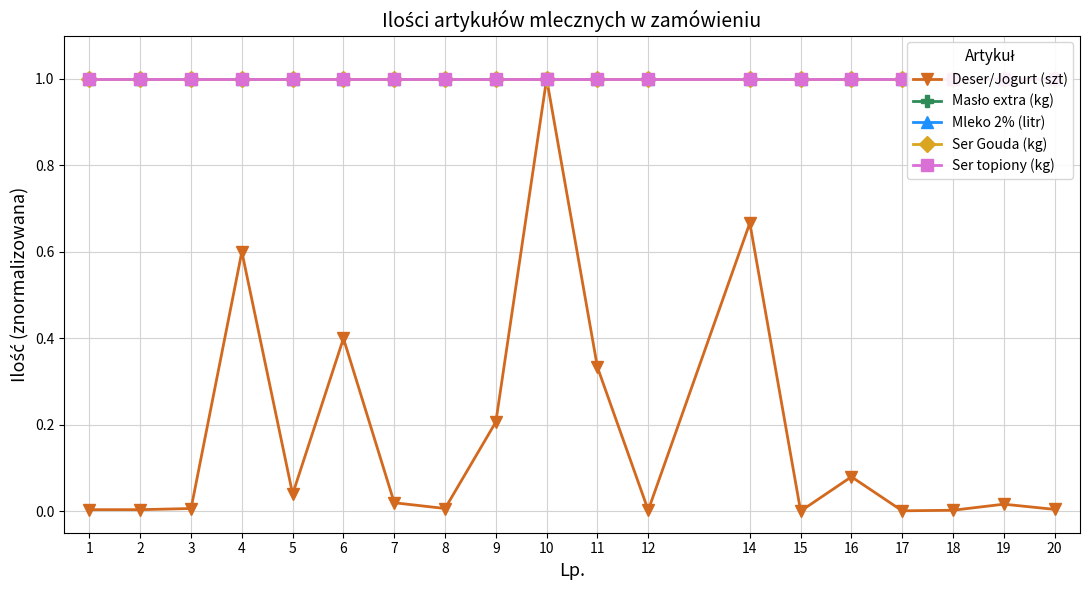

What value does the Ser topiony (kg) series have at 5?

1.0